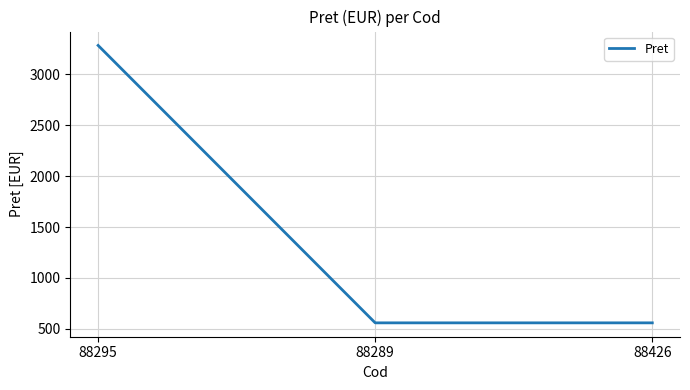

How many lines are shown in the chart?

1